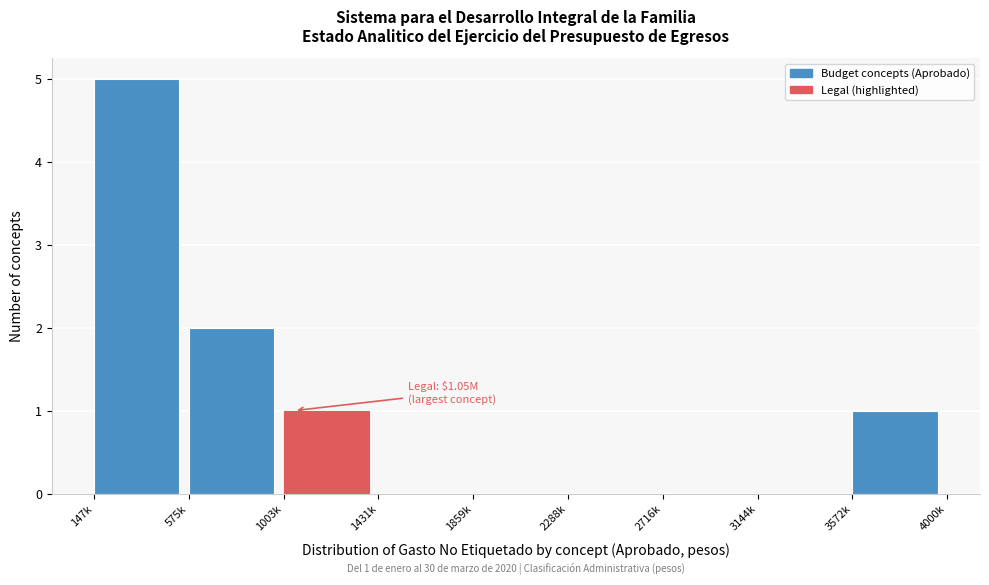

Reading right to left, transcribe all the data shown in this chart.

3572k=1	3144k=0	2716k=0	2288k=0	1859k=0	1431k=0	1003k=1	575k=2	147k=5